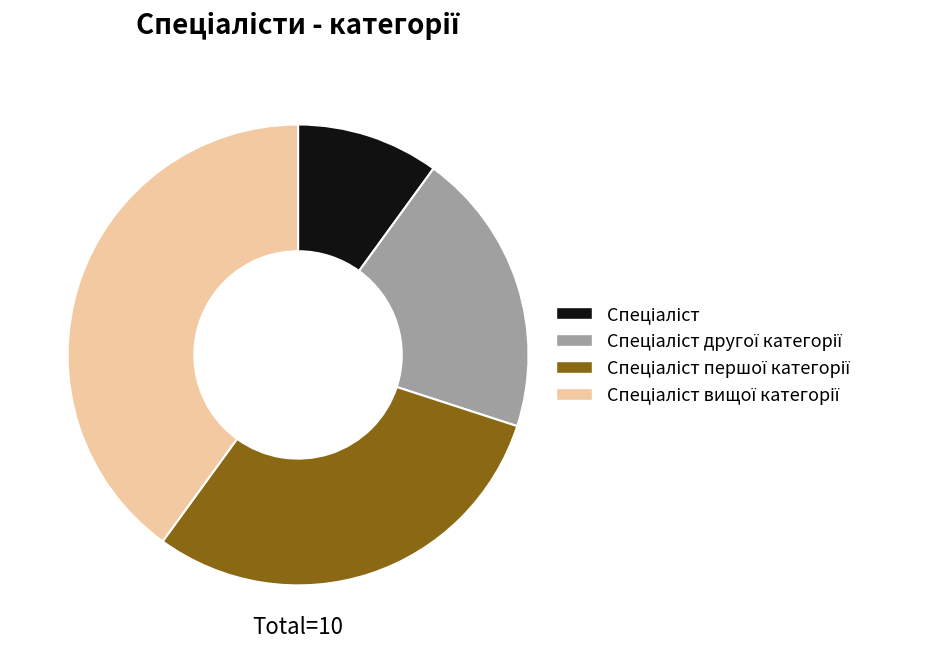

Does any single category account for the majority?

No